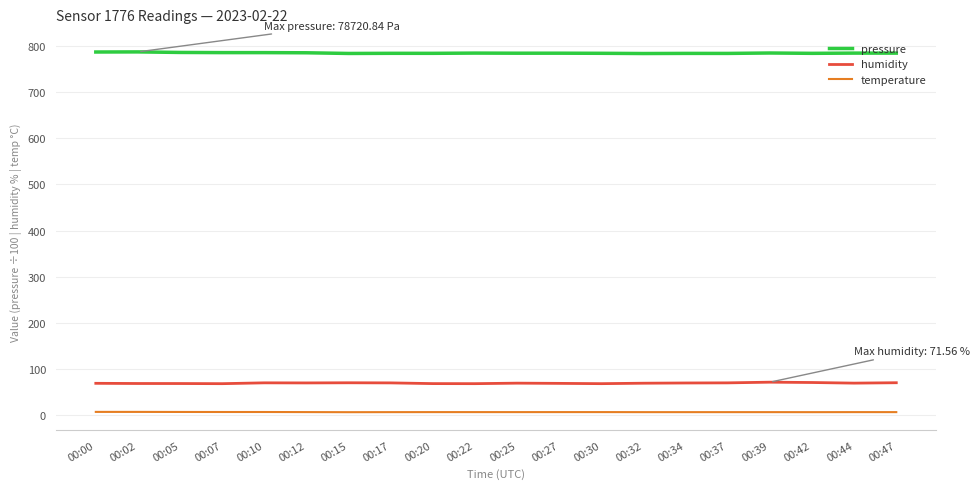

Is it true that pressure equals 784.1 at 00:20?

True